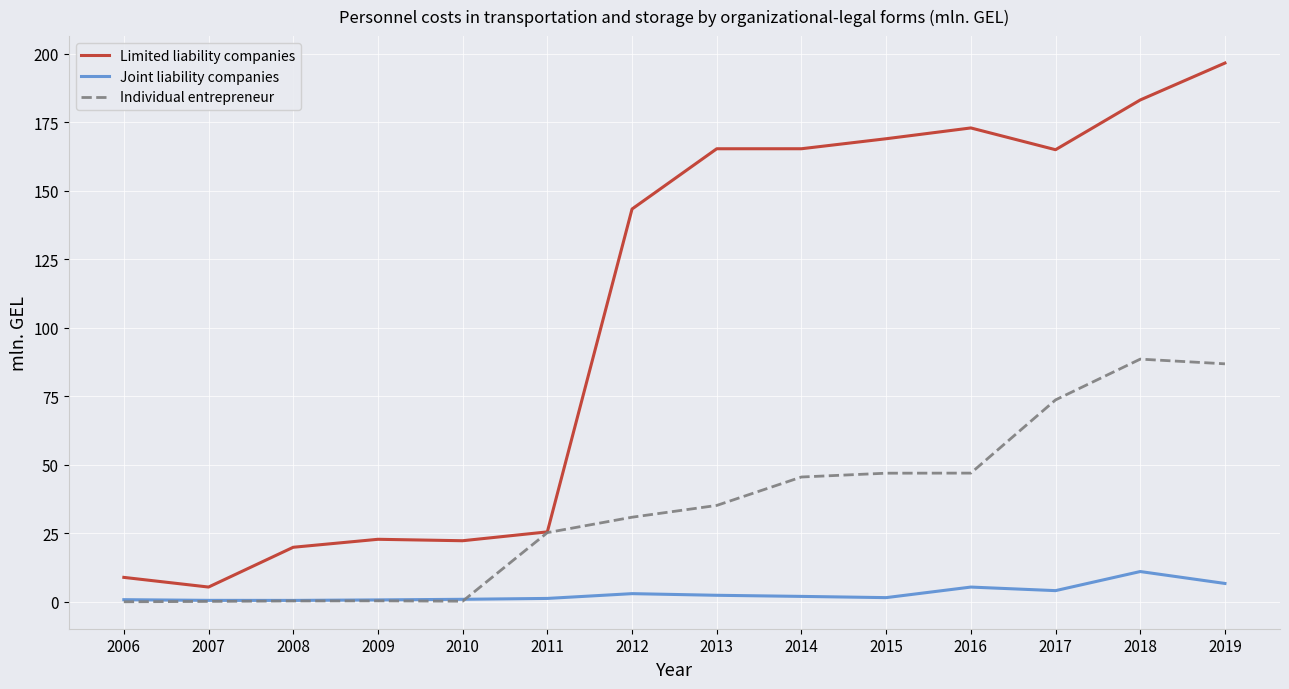

Which category has the highest value in the Joint liability companies series?

2018